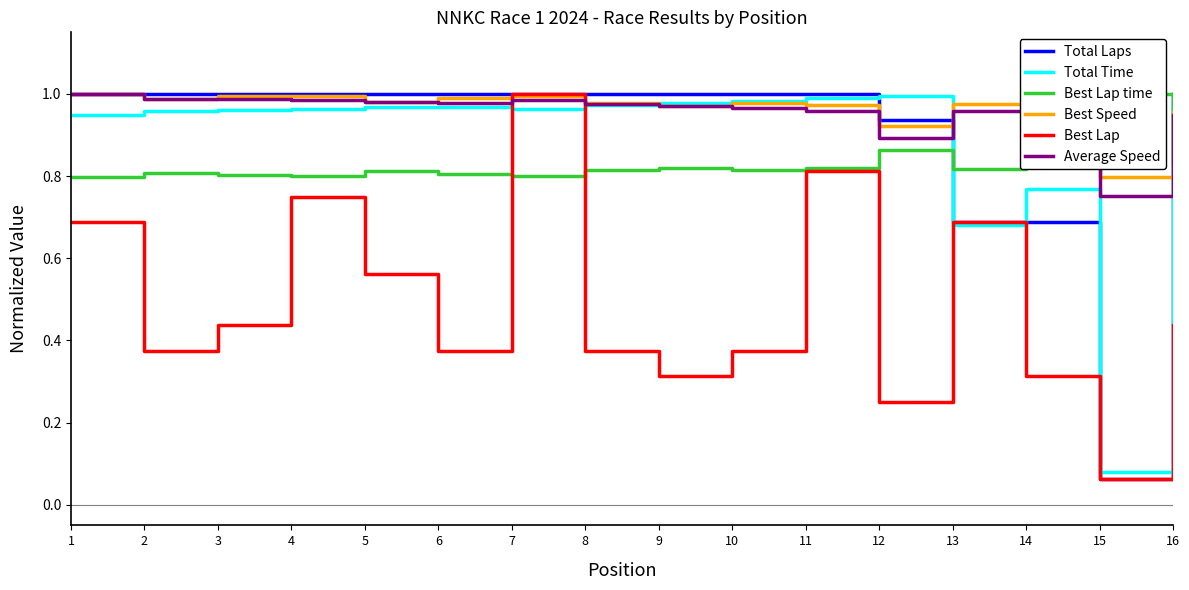

Is this an area chart (filled region under the line)?

No